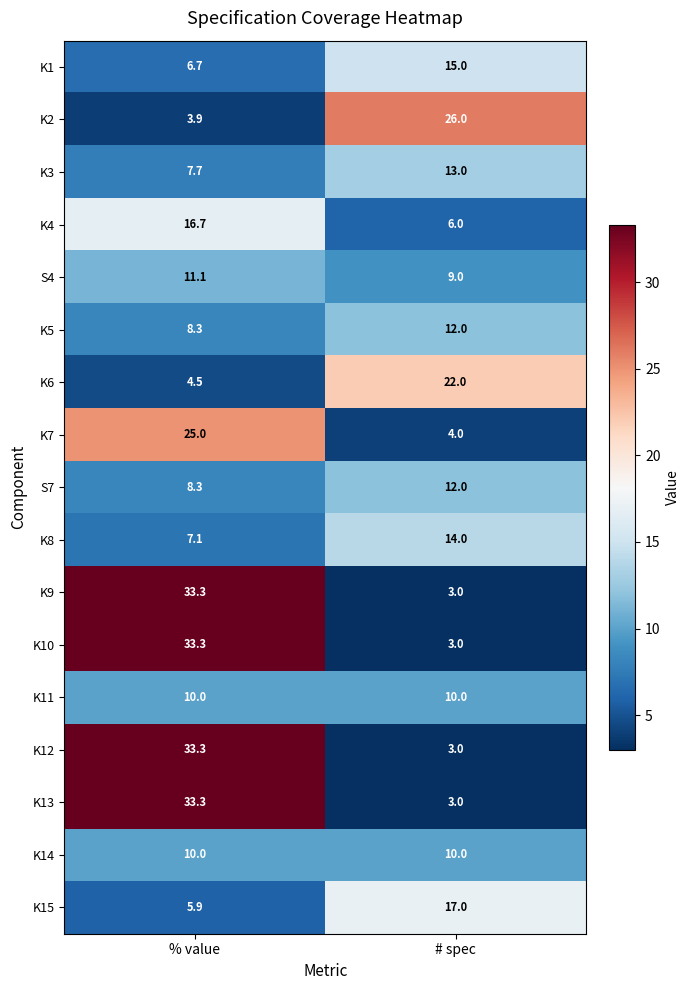

True or false: K7 has a value of 1.5 at # spec.

False